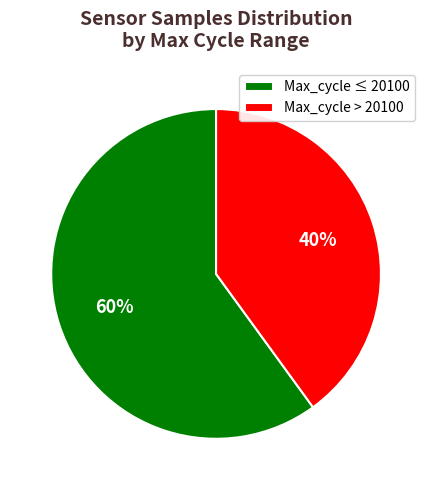

How many segments does this pie chart have?

2